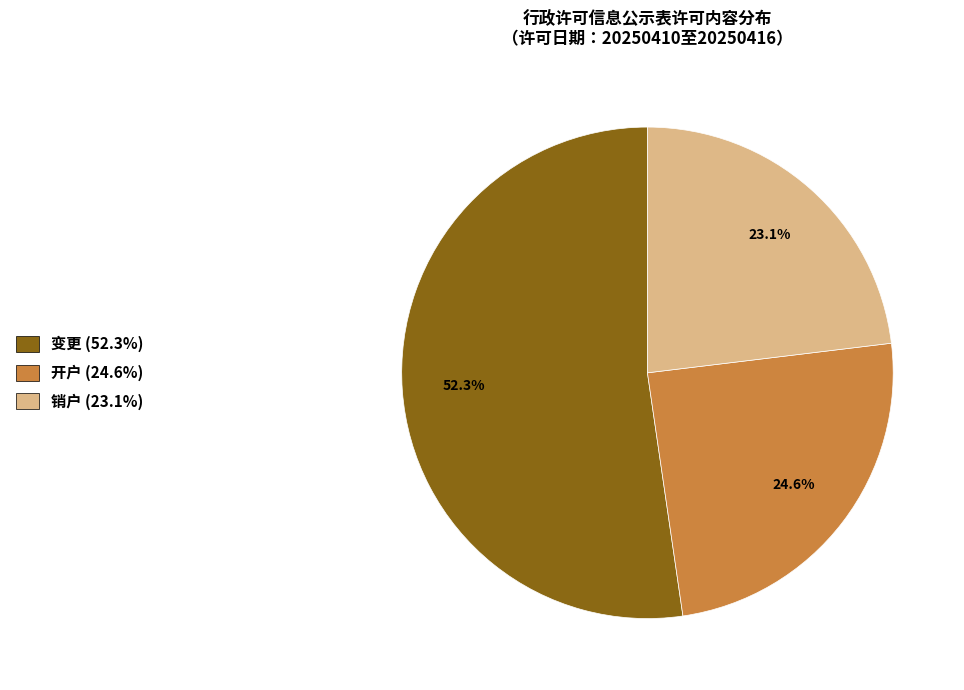

How many slices are in this pie chart?

3